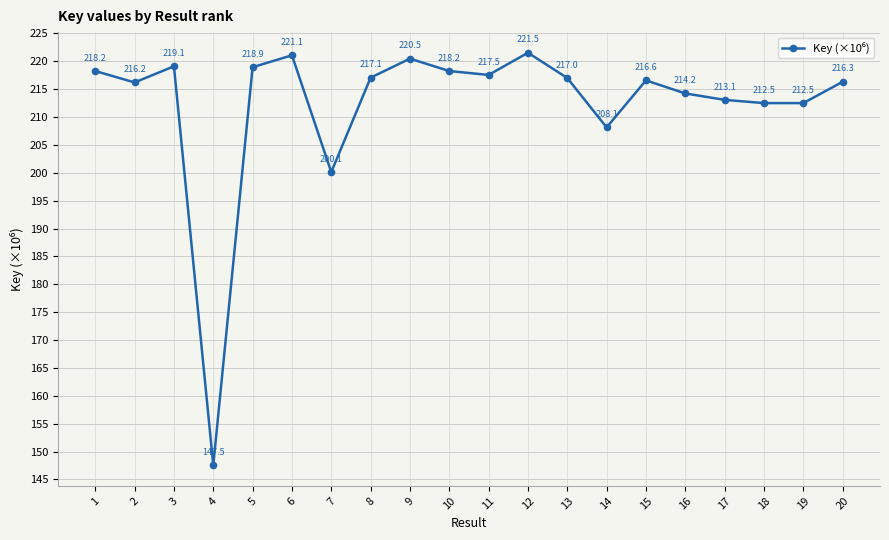

What is the change in value from 1 to 18?

-5.8